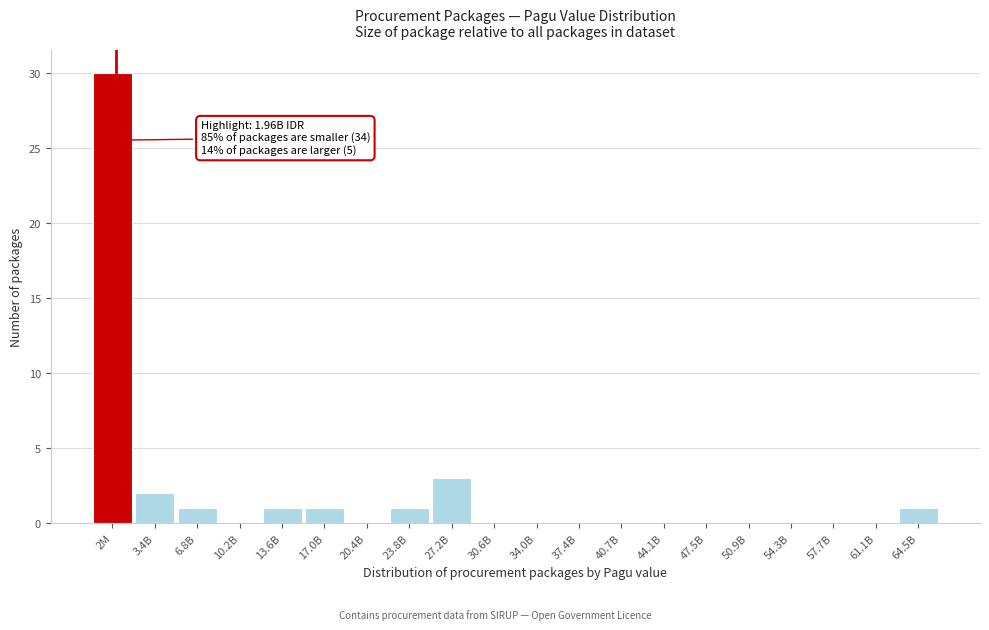

Reading left to right, what are all the values shown in this chart?

2M=30	3.4B=2	6.8B=1	10.2B=0	13.6B=1	17.0B=1	20.4B=0	23.8B=1	27.2B=3	30.6B=0	34.0B=0	37.4B=0	40.7B=0	44.1B=0	47.5B=0	50.9B=0	54.3B=0	57.7B=0	61.1B=0	64.5B=1